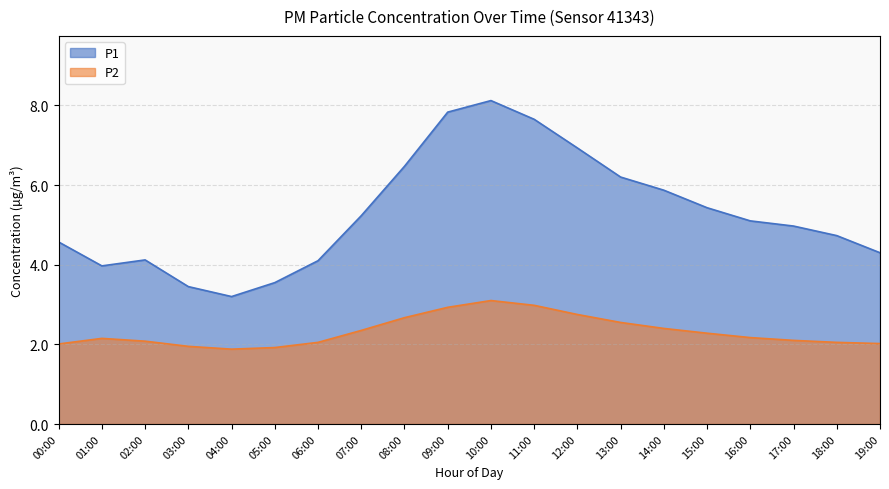

Rank the series at 16:00 from lowest to highest value.

P2, P1